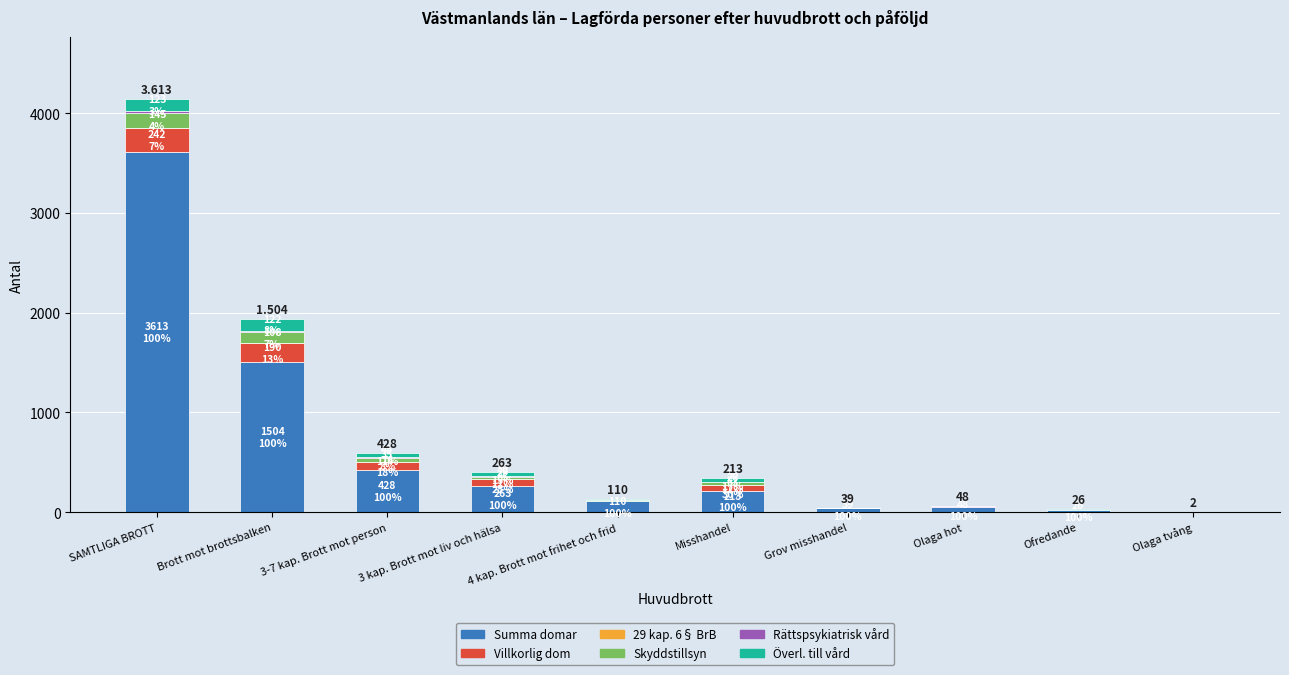

Which category has the highest value in the Summa domar series?

SAMTLIGA BROTT